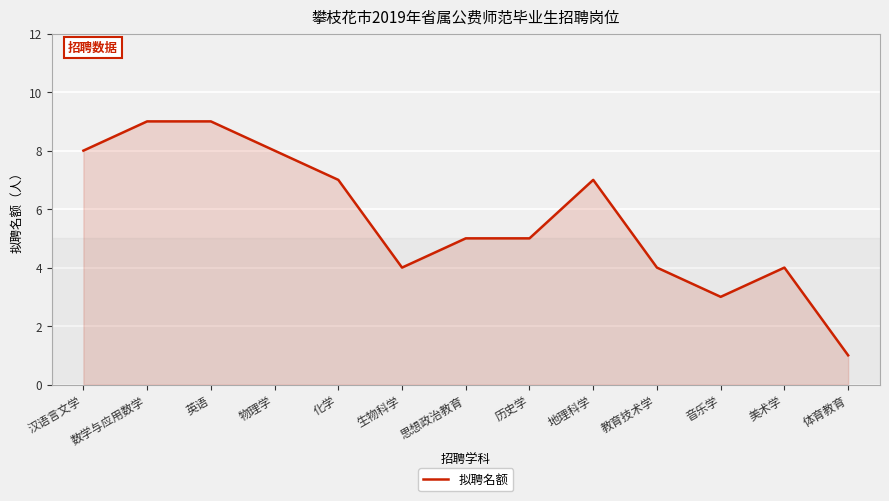

Reading left to right, extract all data points from this chart.

8	9	9	8	7	4	5	5	7	4	3	4	1